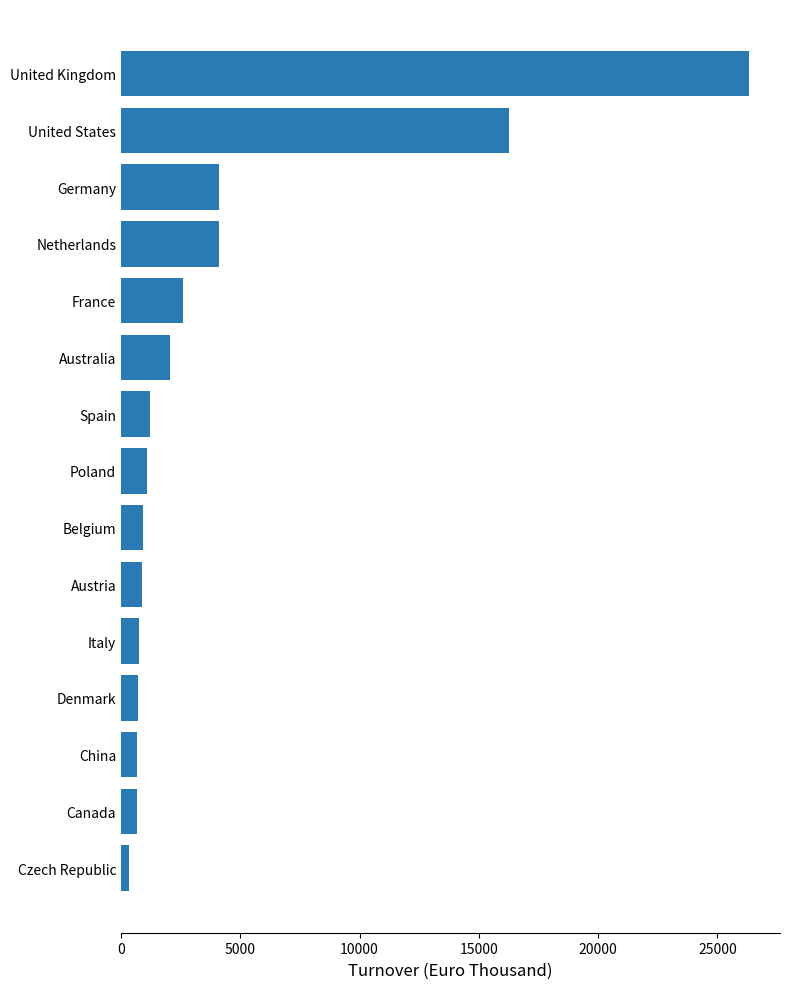

What is the ratio of the value at United Kingdom to the value at Canada?

40.2